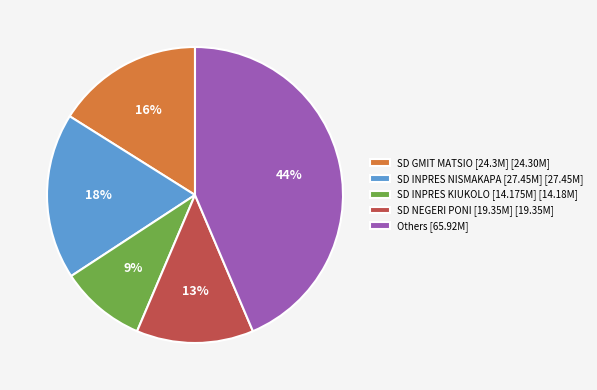

To the nearest percent, what is the average slice percentage?

20%